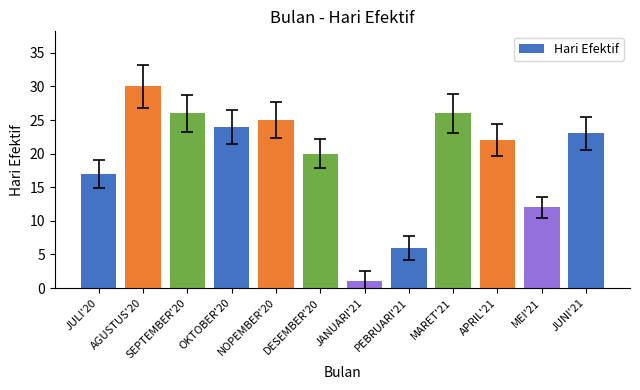

Does the chart contain stacked bars?

No